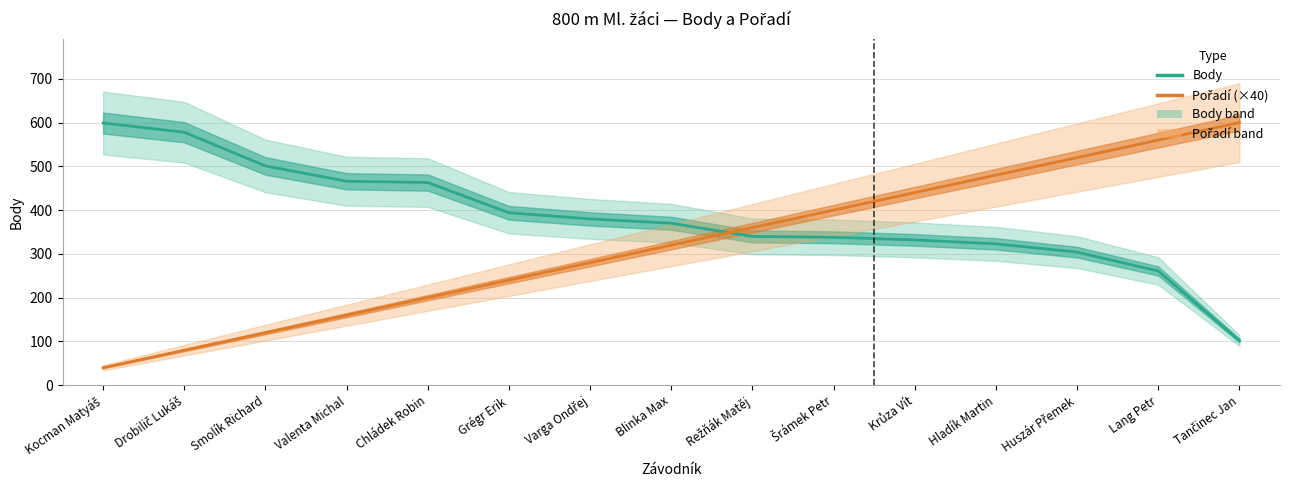

Reading left to right, extract all data points from this chart.

Body: 599	578	501	466	463	394	380	370	340	338	332	323	304	261	102
Pořadí (×40): 40	80	120	160	200	240	280	320	360	400	440	480	520	560	600